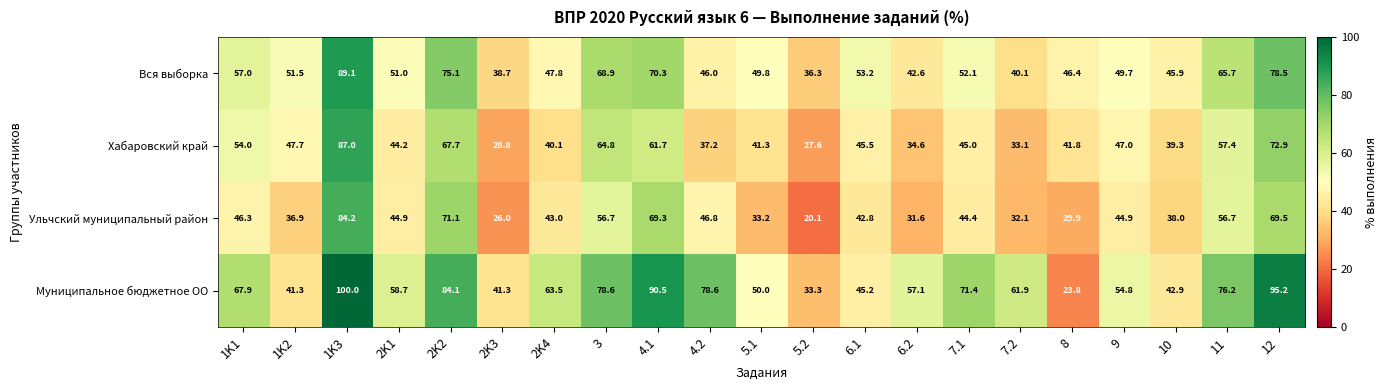

What is the average value of the Вся выборка series?

55.0